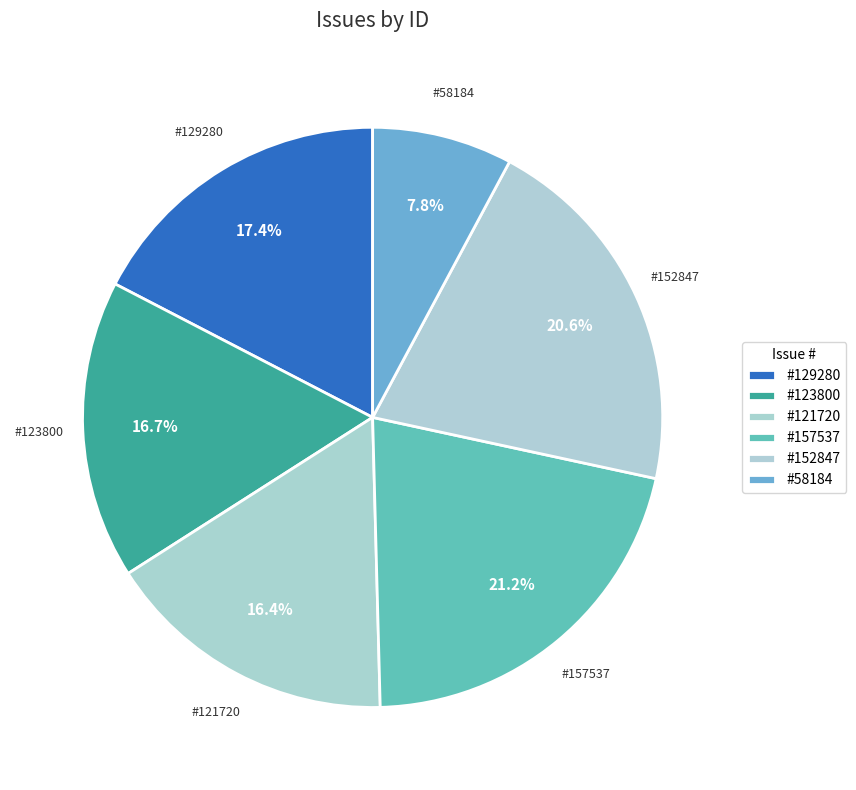

Which slice is the smallest?

#58184